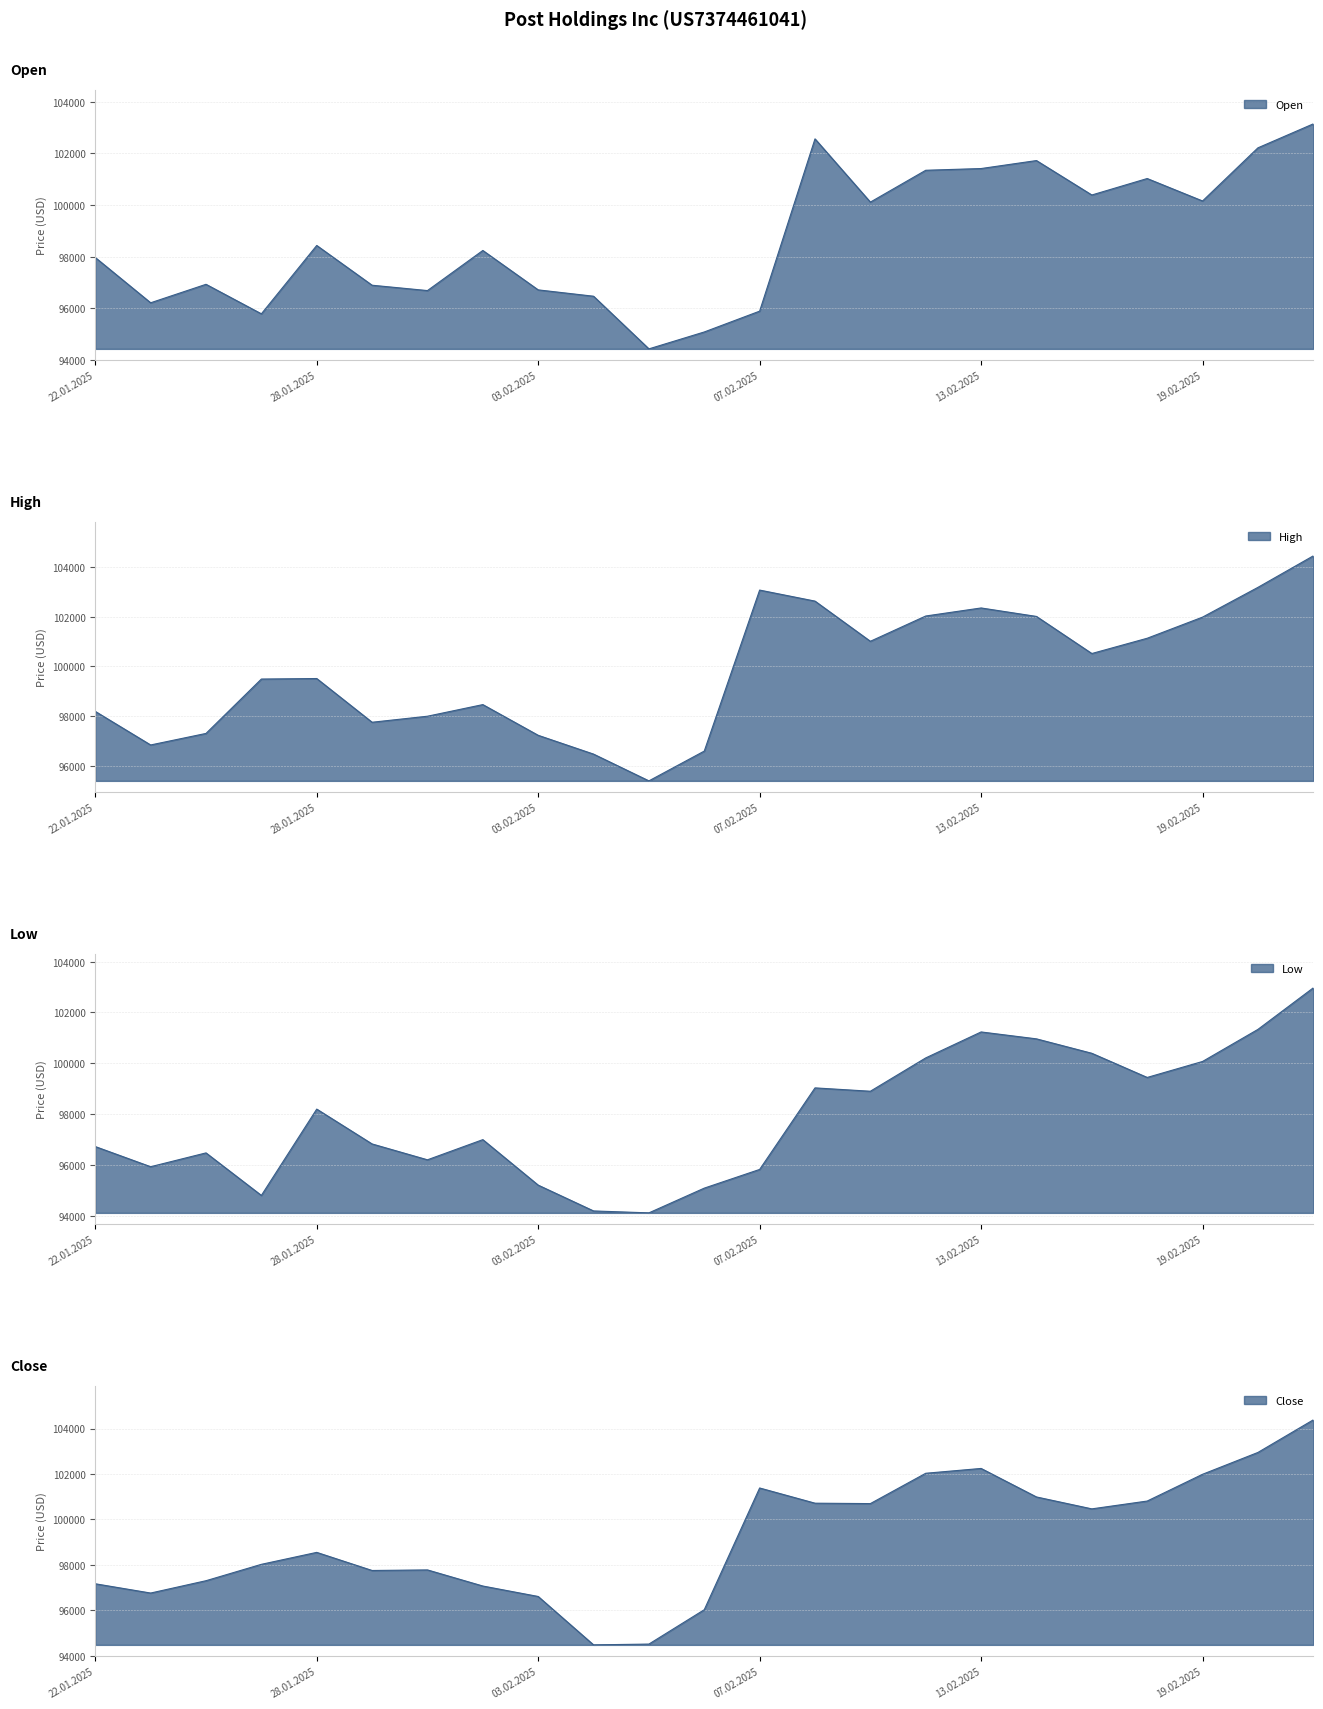

True or false: Low has a value of 96993 at 31.01.2025.

True